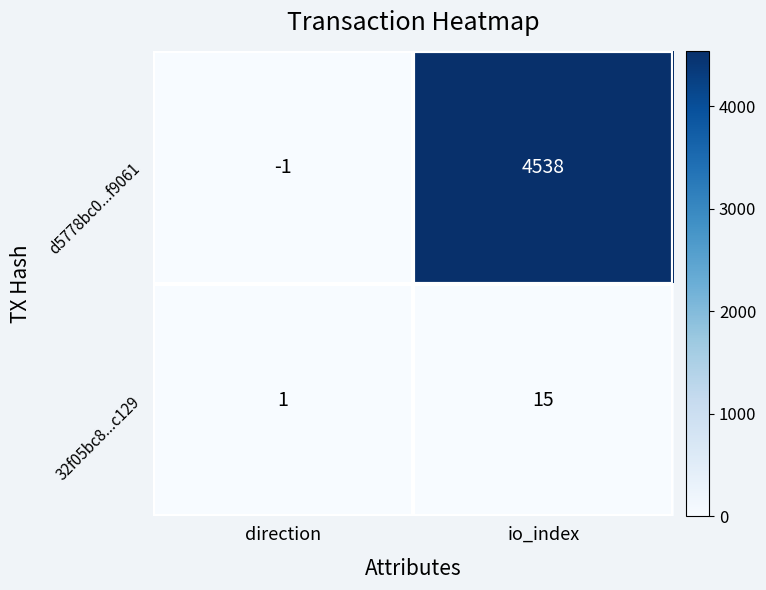

At which category is the sum across all series the highest?

io_index